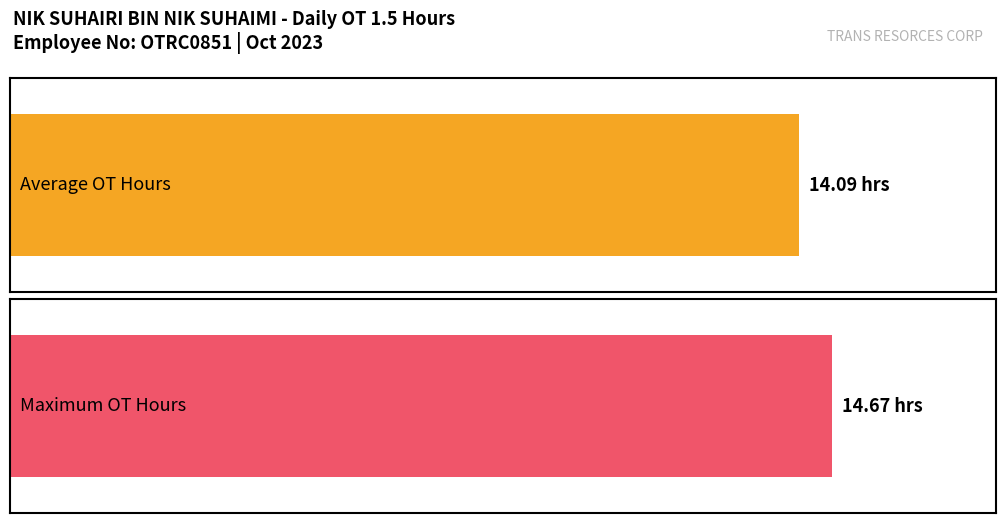

Is it true that the value at 3-Oct is 3.2?

False